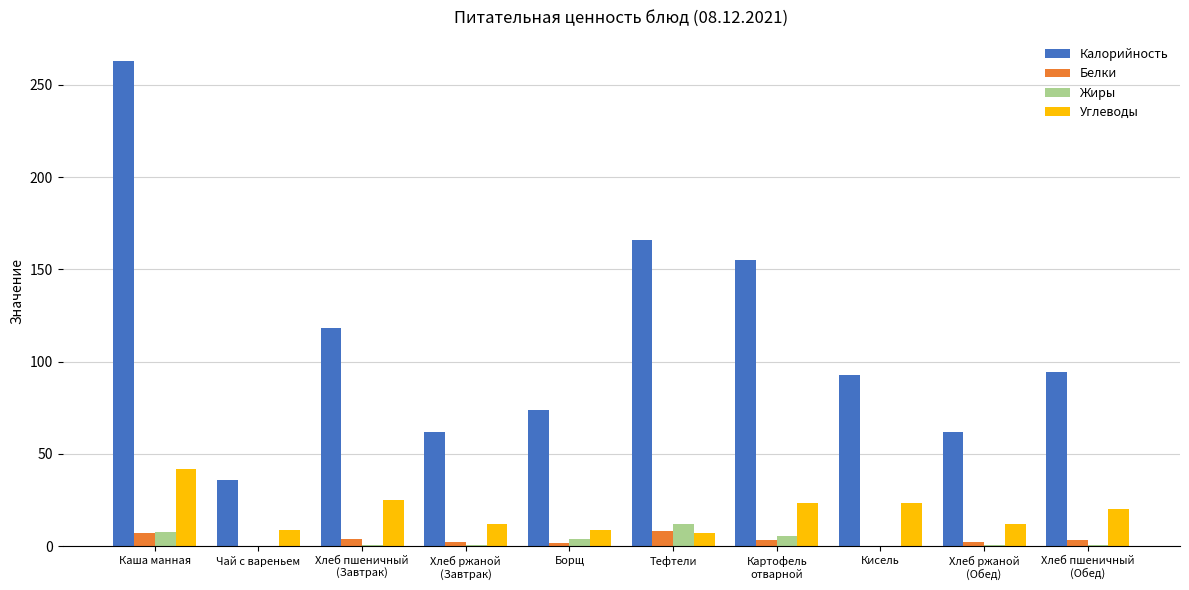

Is the value of Жиры at Хлеб ржаной
(Обед) greater than the value of Белки at Тефтели?

No